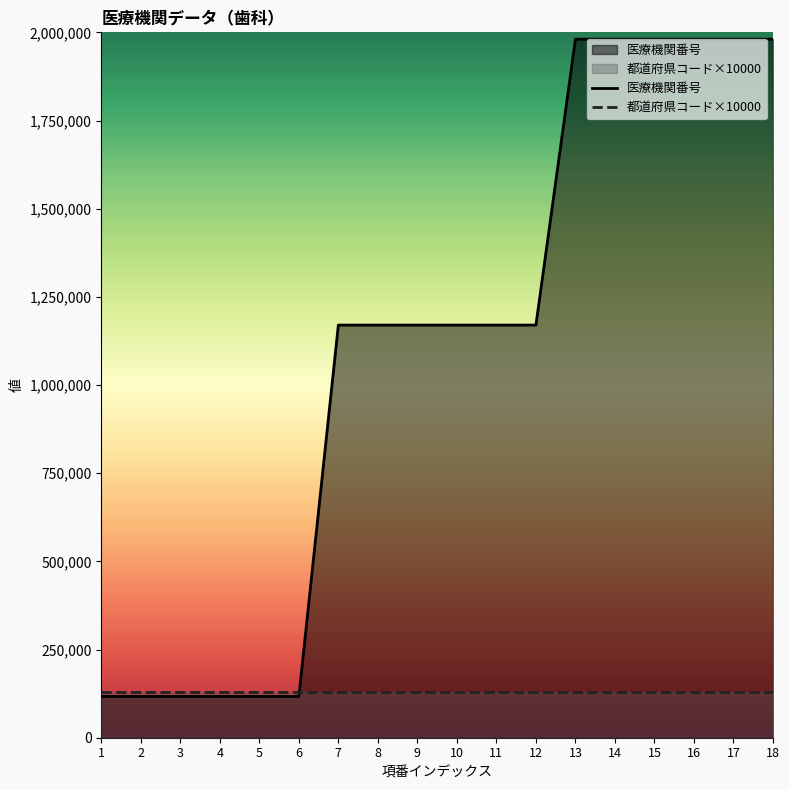

What is the average value?

1089275